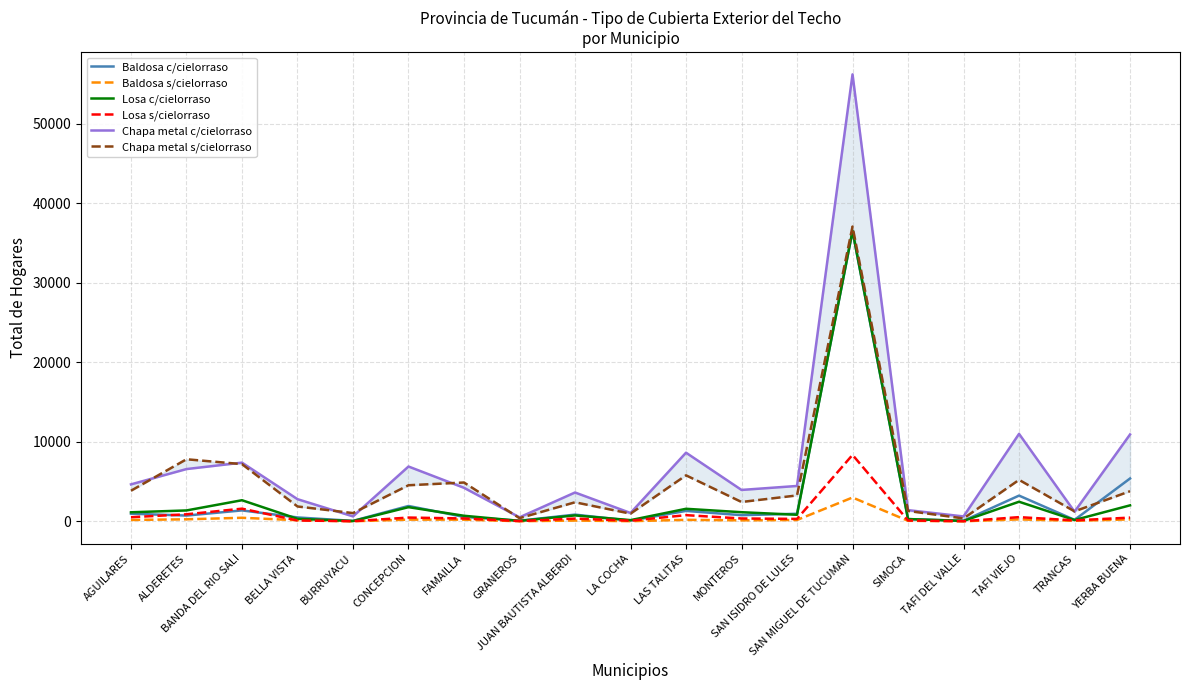

At which label is Baldosa c/cielorraso closest to 18261?

YERBA BUENA